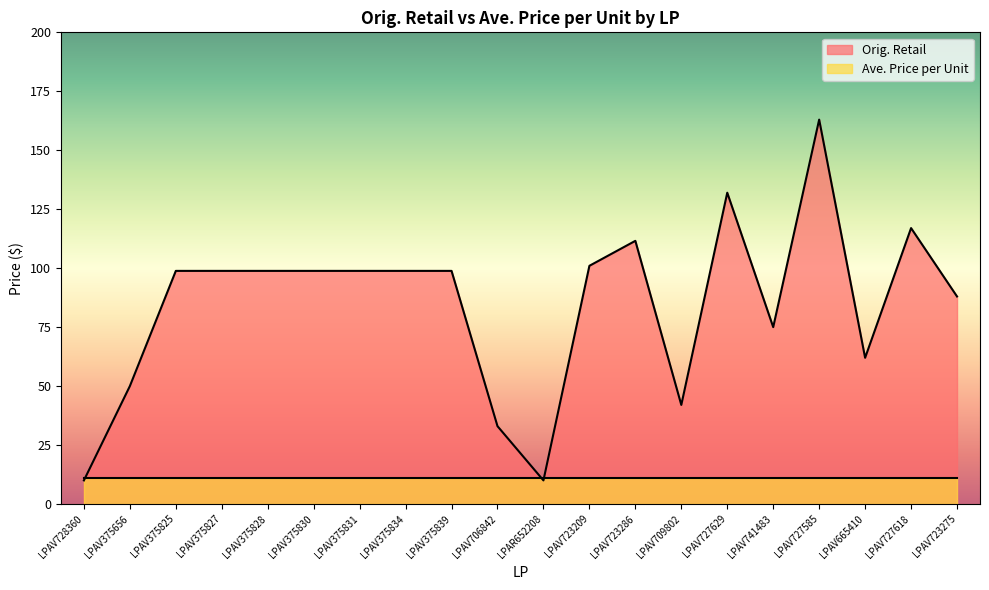

At which category does the data reach its first local peak?

LPAV723286